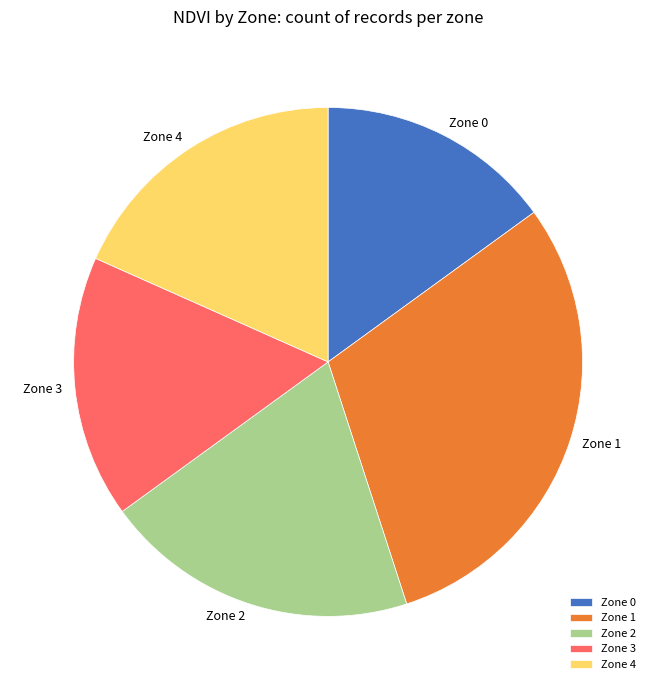

What is the largest slice in the pie chart?

Zone 1